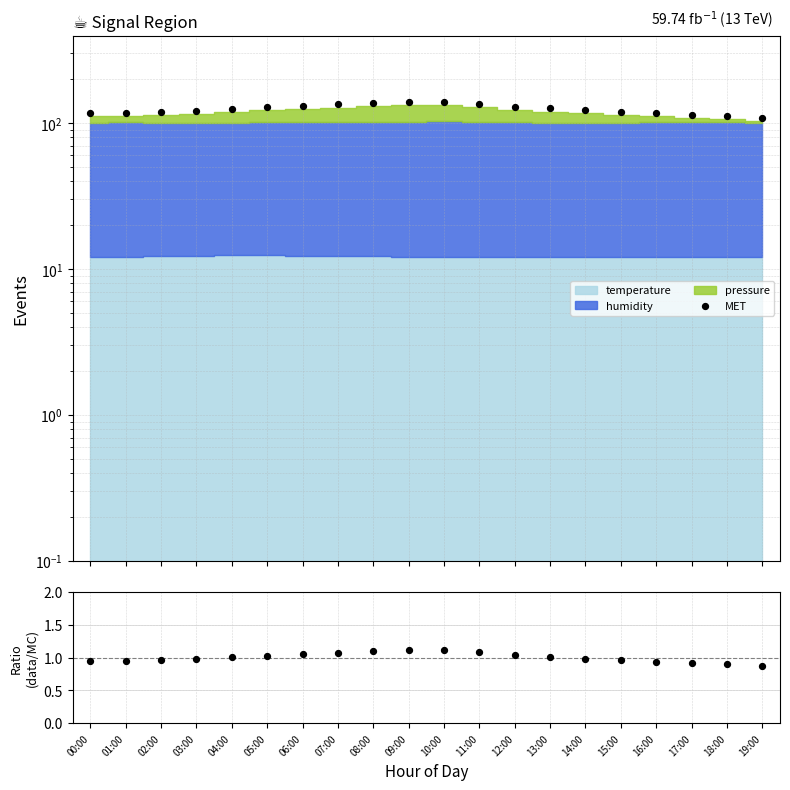

What is the ratio of the value at 15:00 to the value at 05:00?

0.9